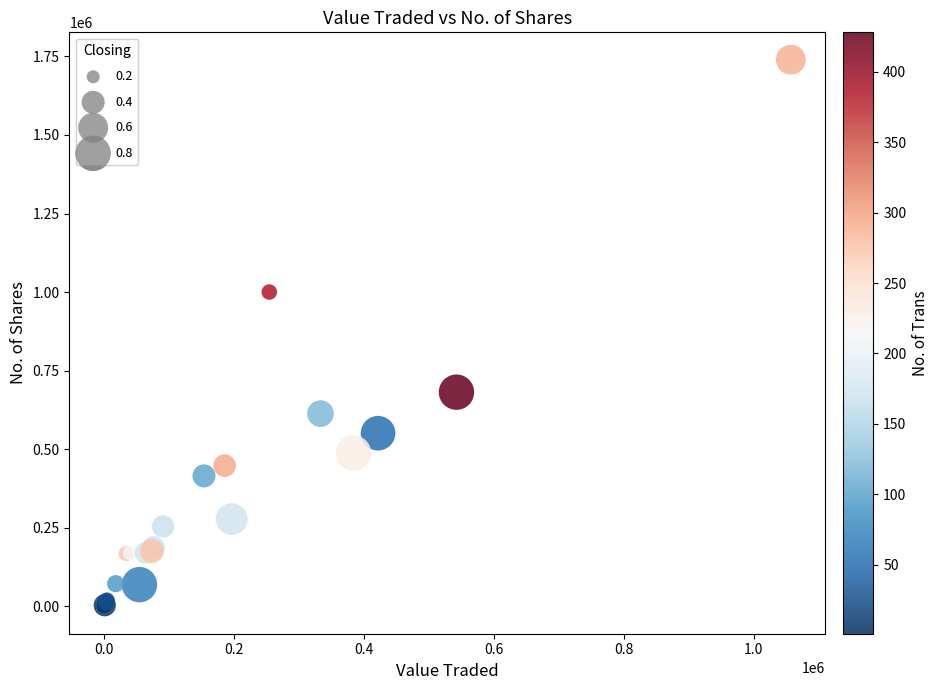

What Y value in the scatter plot is closest to 869889?

1000304